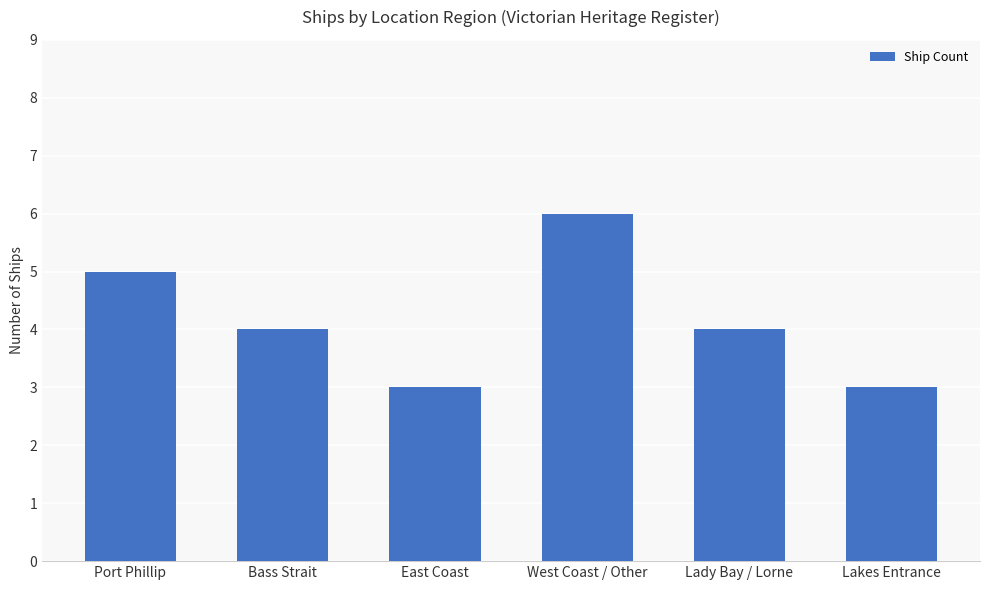

What is the ratio of the value at East Coast to the value at Lakes Entrance?

1.0